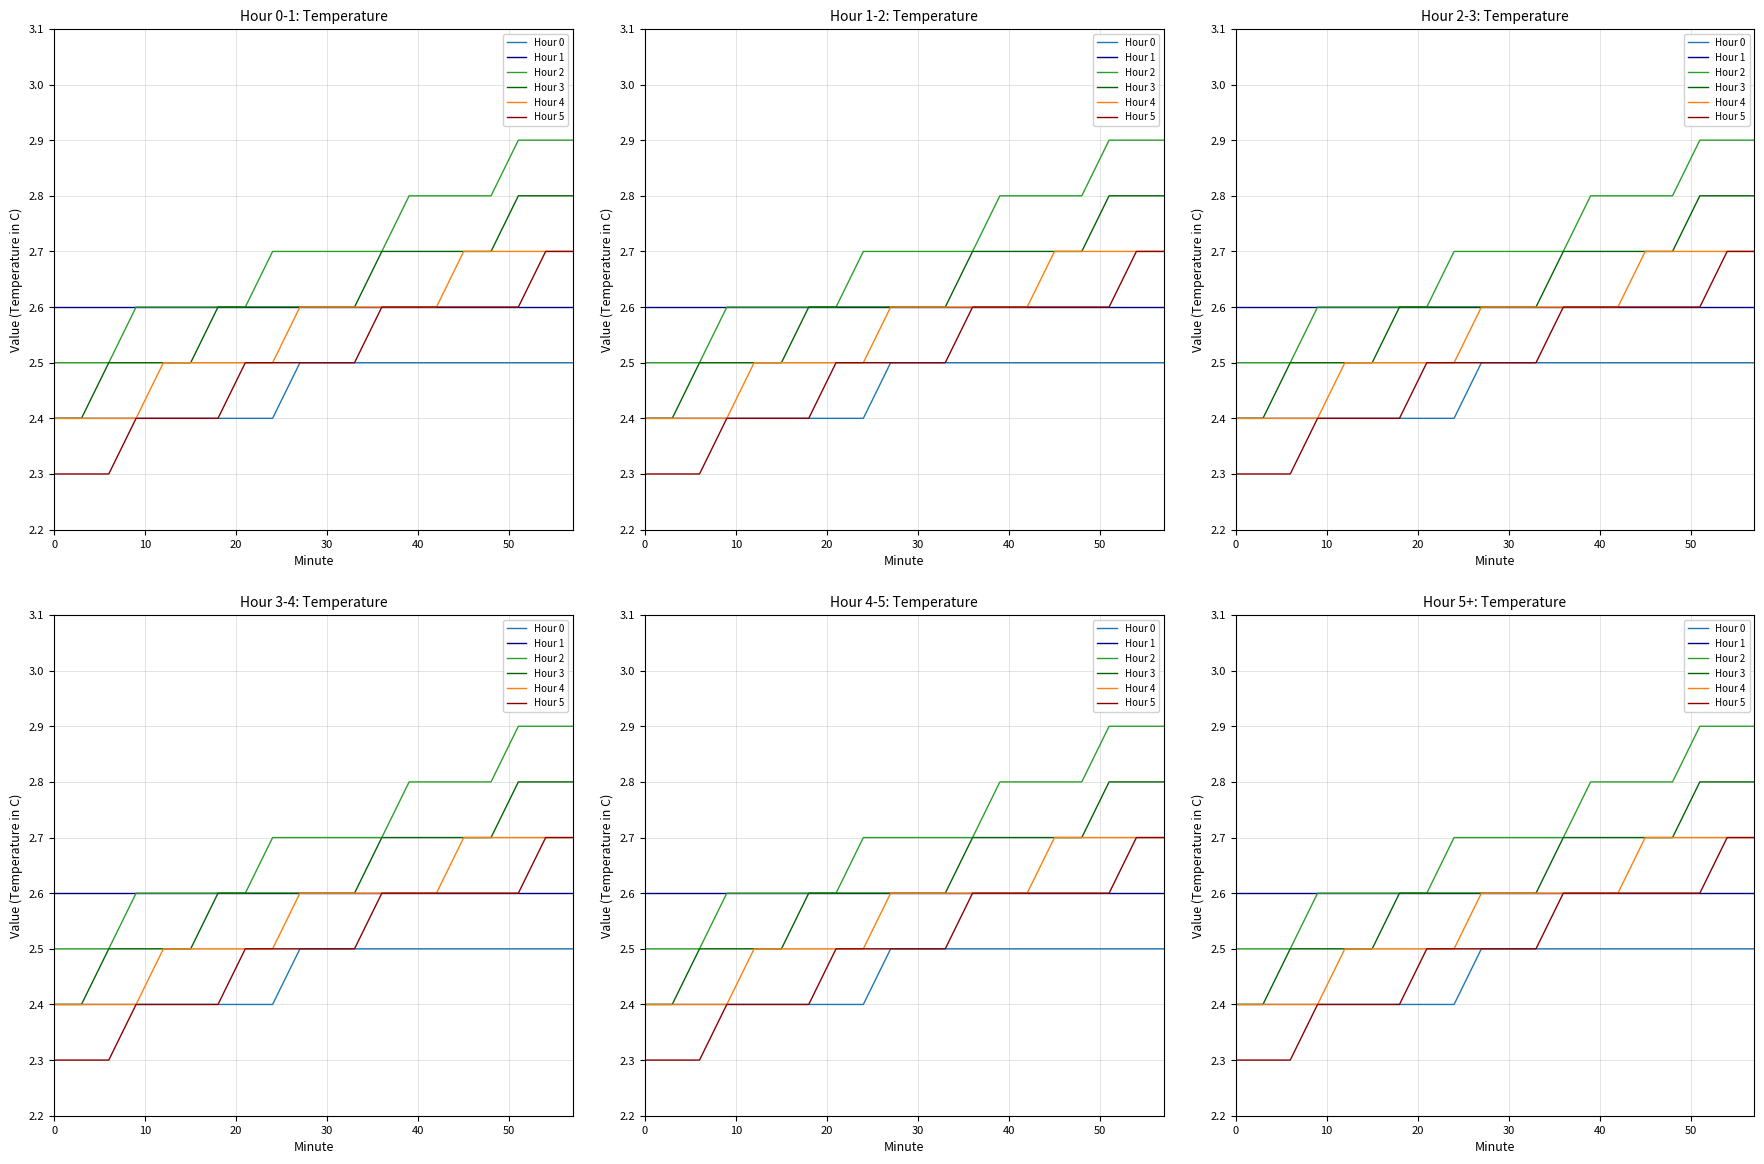

Which series has the largest range (max minus min)?

Hour 5